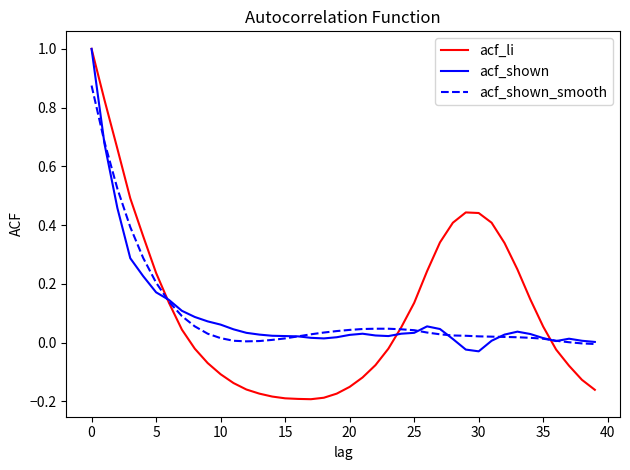

How many lines are shown in the chart?

3